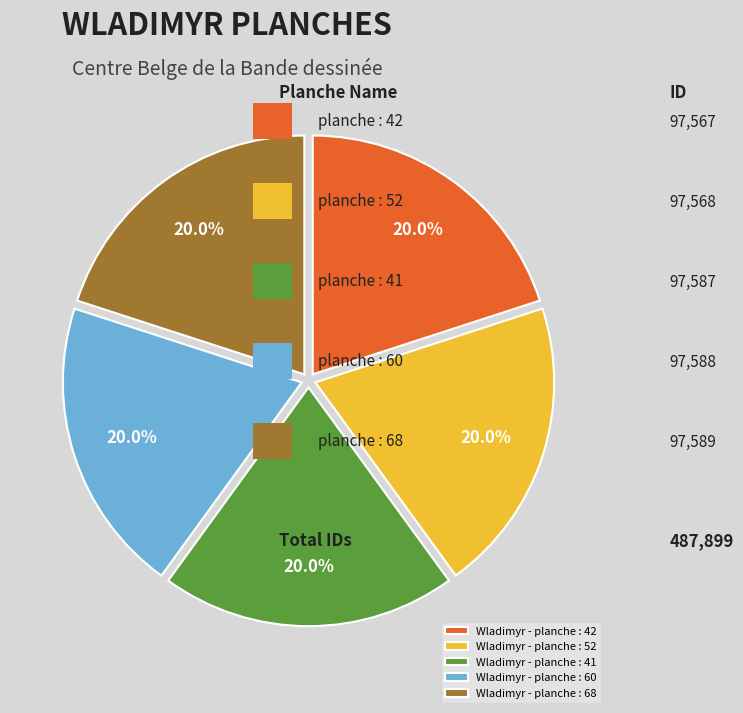

To the nearest percent, what portion does Wladimyr - planche : 41 represent?

20%